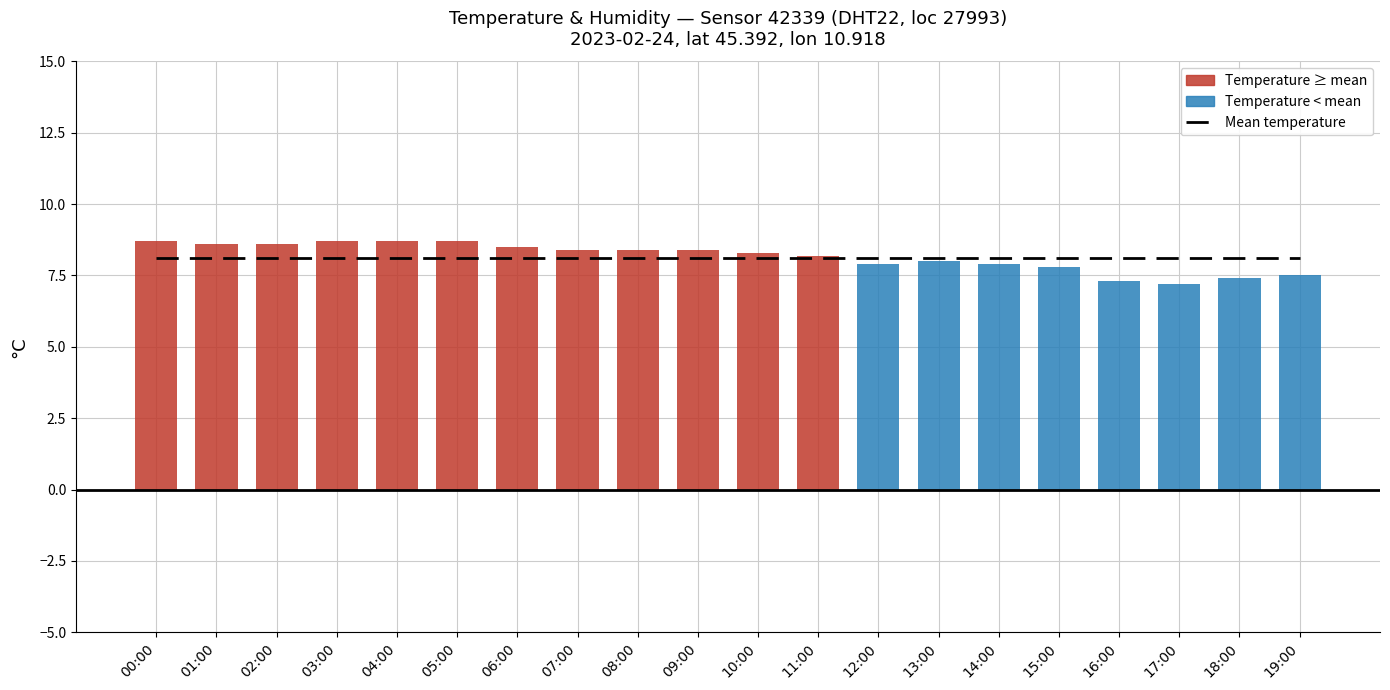

Where is temperature nearest to the value 7?

17:00